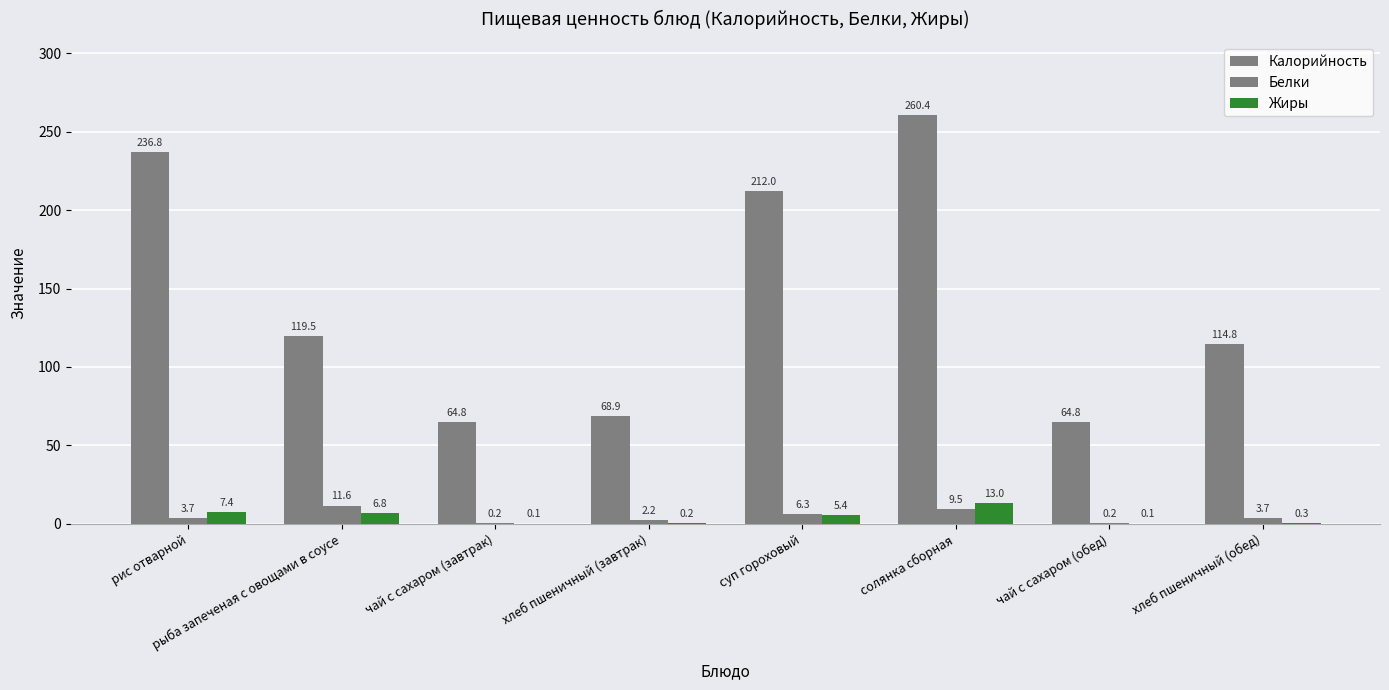

What is the value of the Калорийность bar at the 1st from the left?

236.8